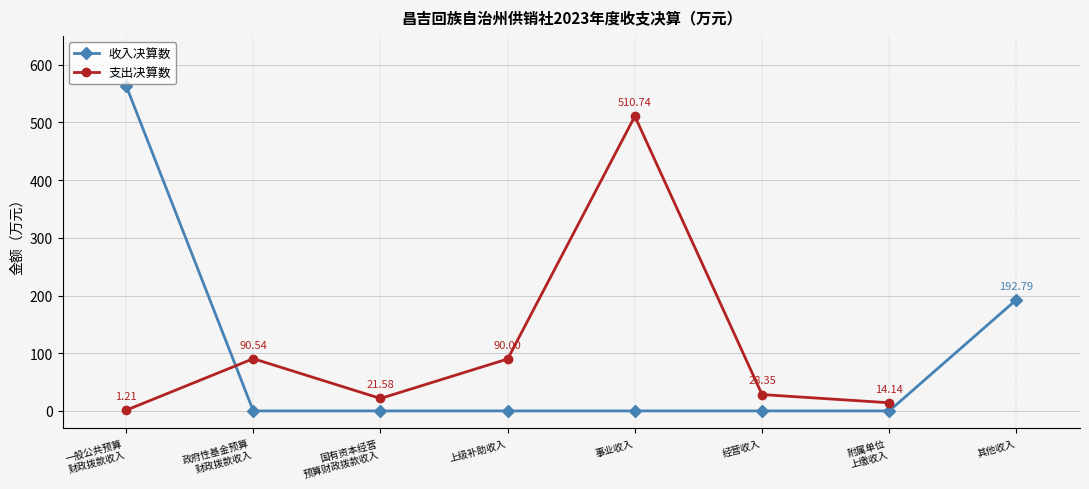

Reading left to right, extract all data points from this chart.

一般公共预算
财政拨款收入=563.8	政府性基金预算
财政拨款收入=0.0	国有资本经营
预算财政拨款收入=0.0	上级补助收入=0.0	事业收入=0.0	经营收入=0.0	附属单位
上缴收入=0.0	其他收入=192.8